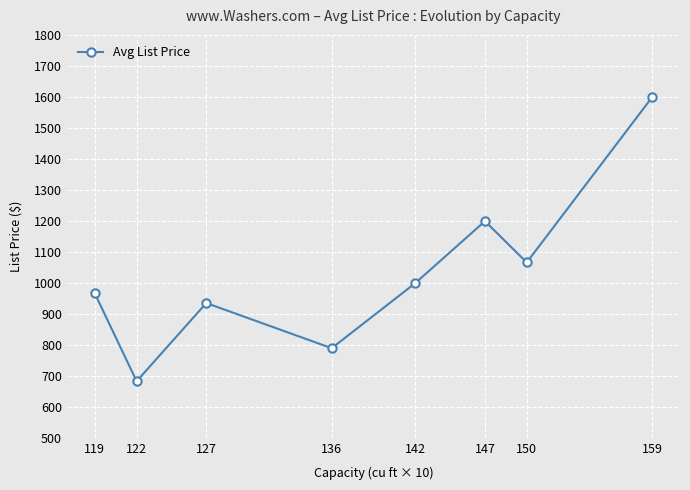

What is the value of the 1st point from the left?

965.7